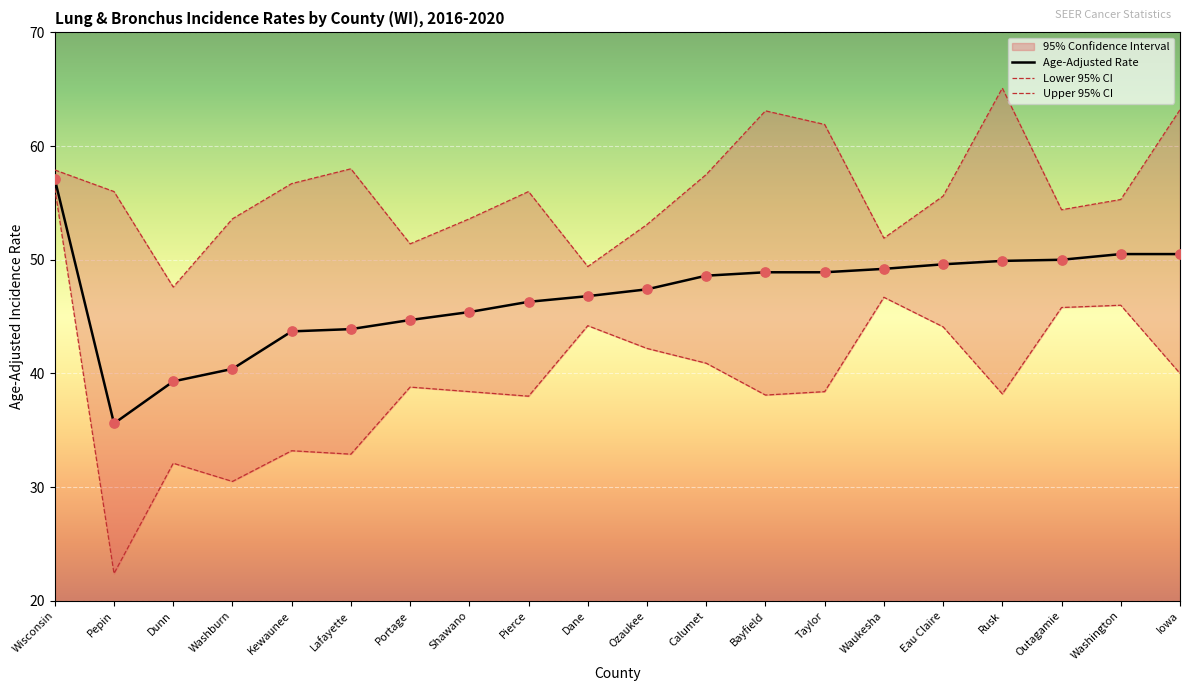

At how many categories does at least one series exceed 53?

16